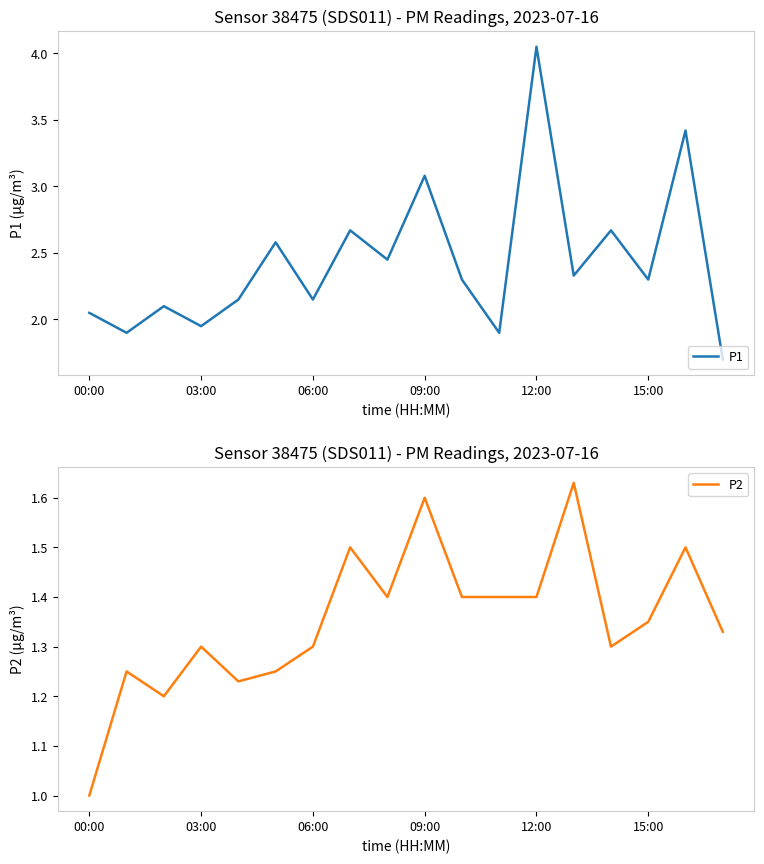

Where does the P1 series first go above 2?

00:00